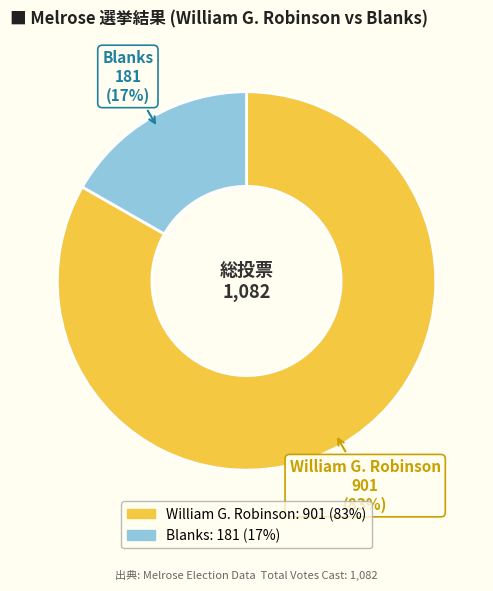

Count the number of slices in the pie.

2